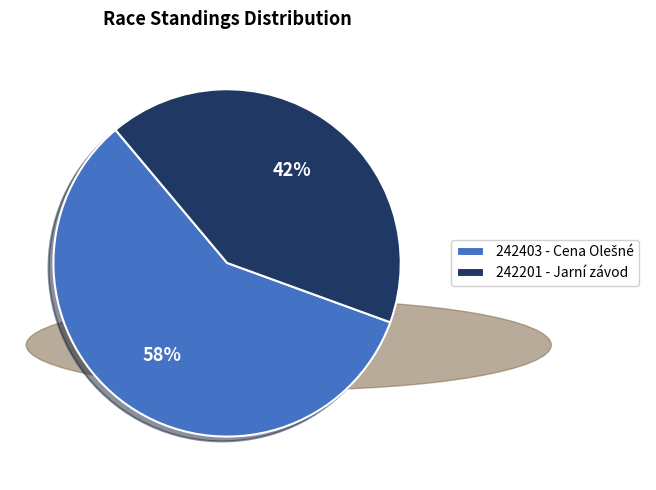

What is the smallest slice in the pie chart?

242201 - Jarní závod